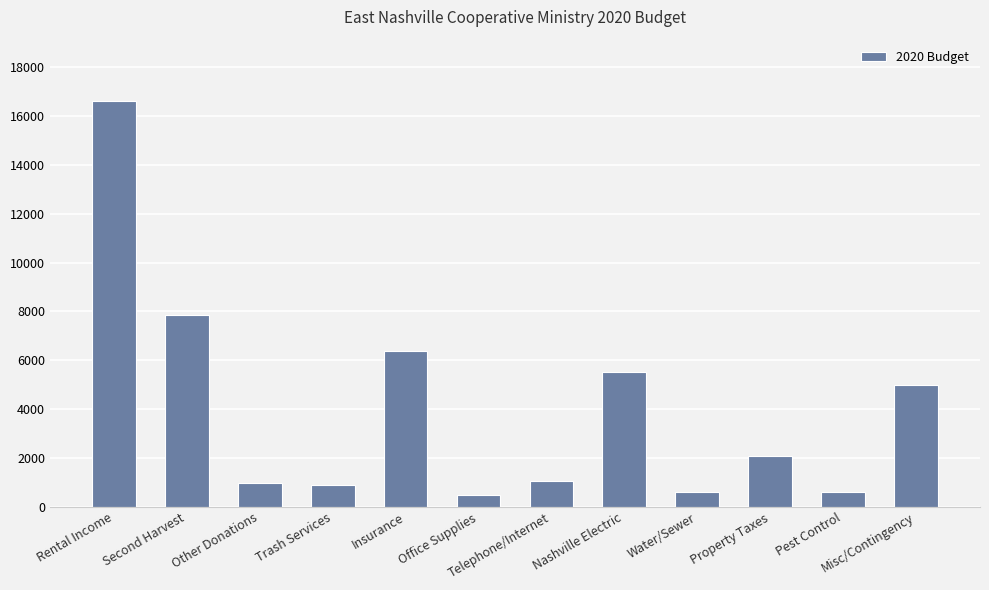

Count the number of data series in this chart.

1